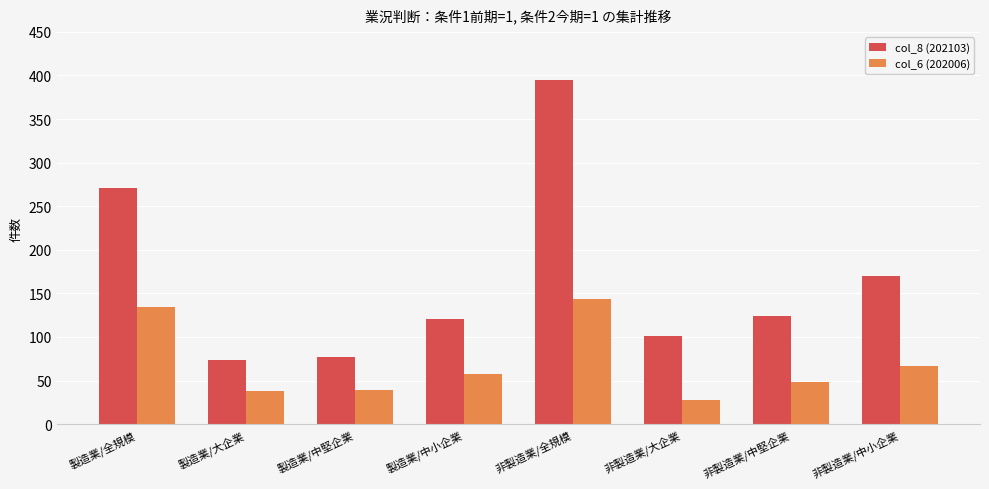

Are the bars grouped side by side (vs. stacked)?

Yes